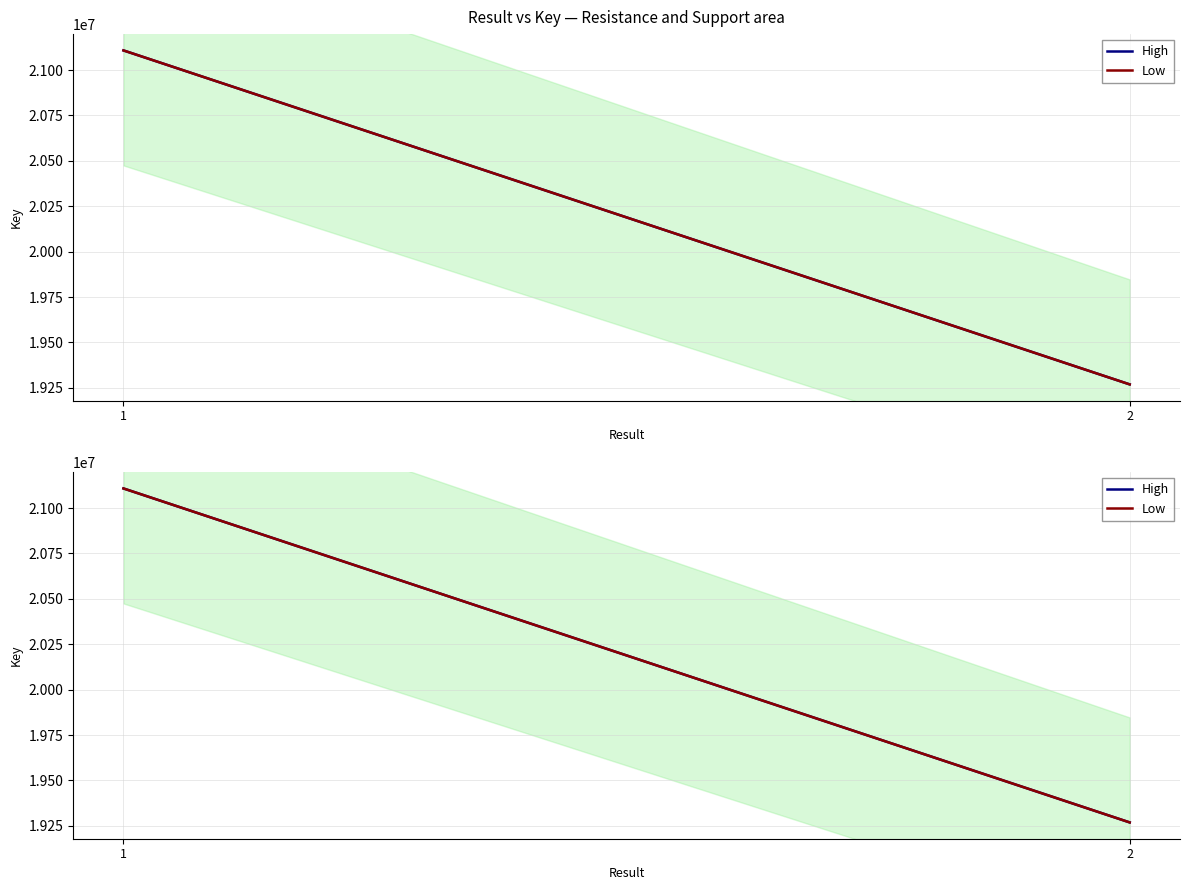

The value of High at 1 is 21108154. True or false?

True